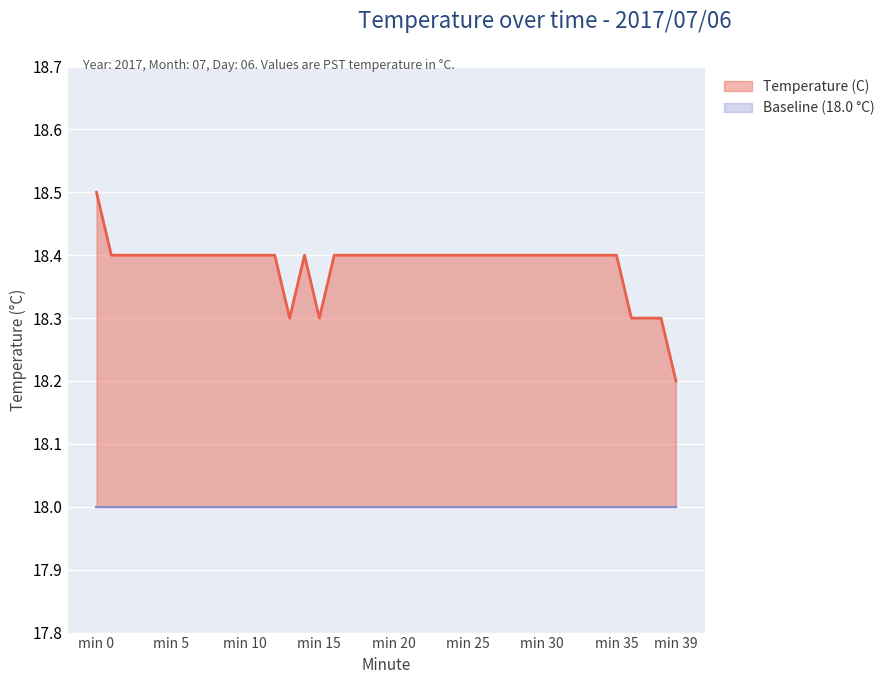

What is the maximum value shown in the chart?

18.5